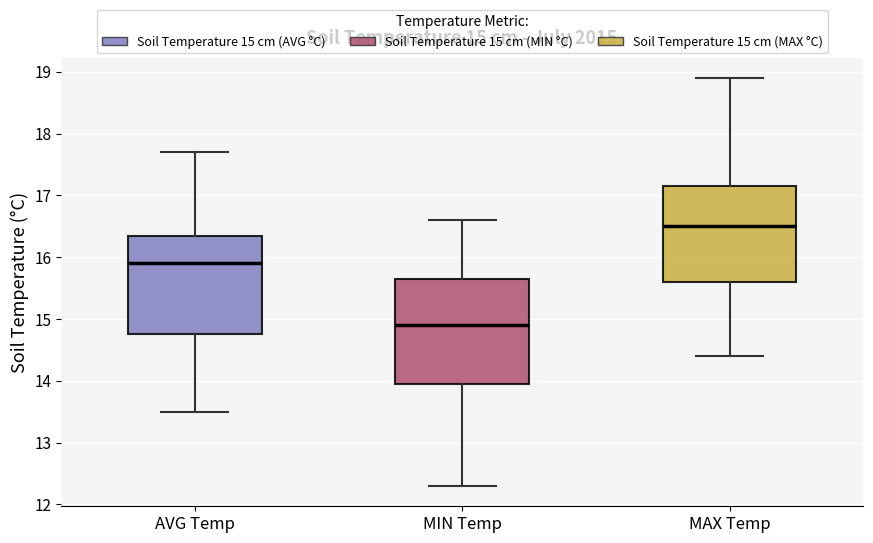

Which box's median line is the lowest?

MIN Temp